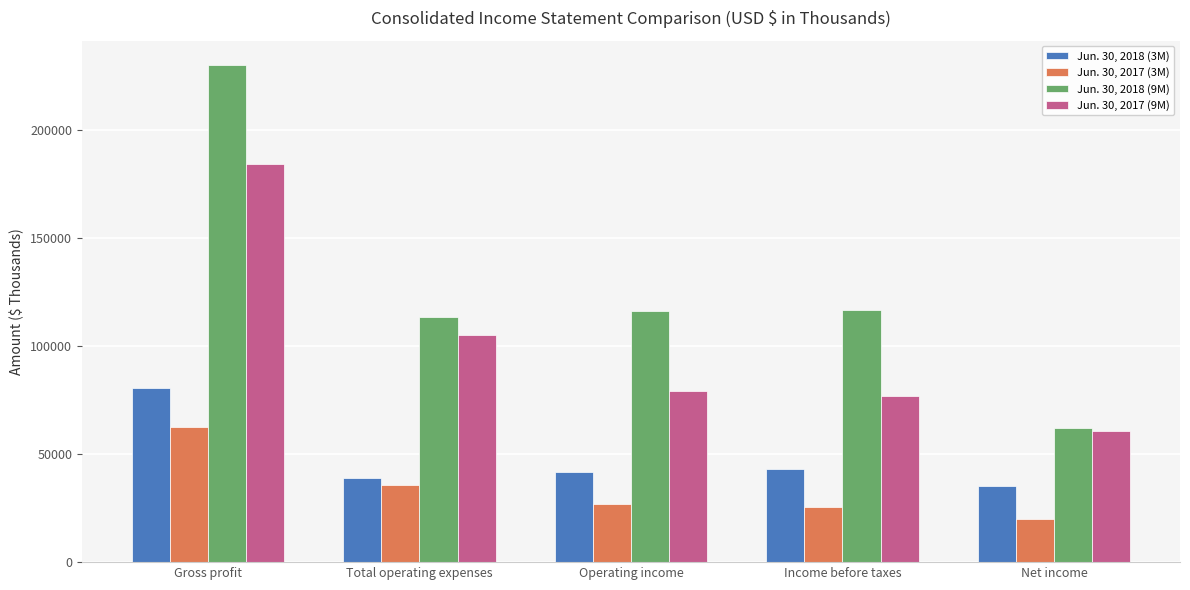

Count the number of categories in the chart.

5